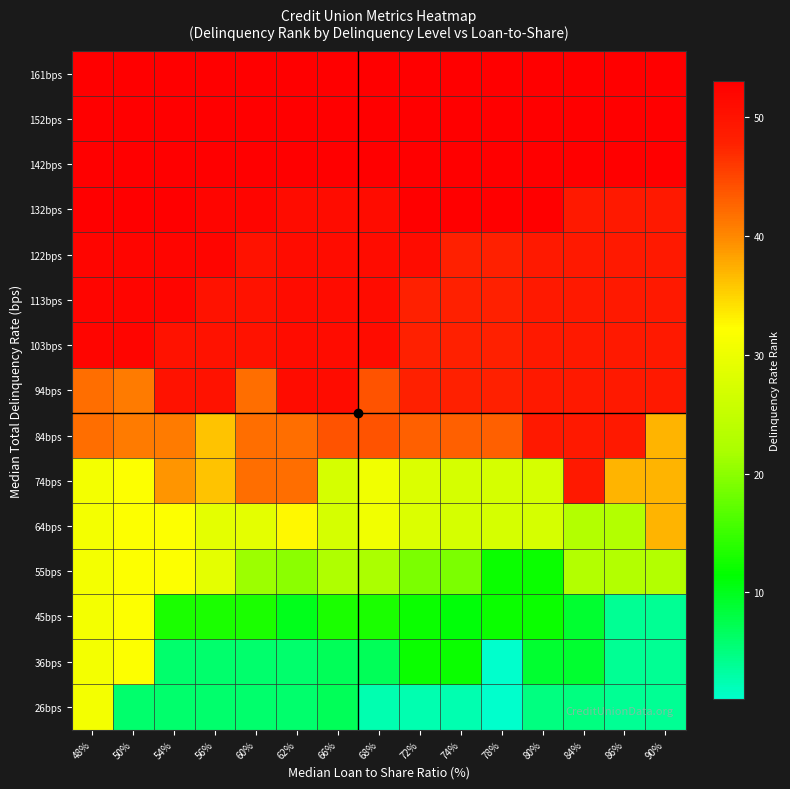

Between 72% and 66%, which is larger?

66%